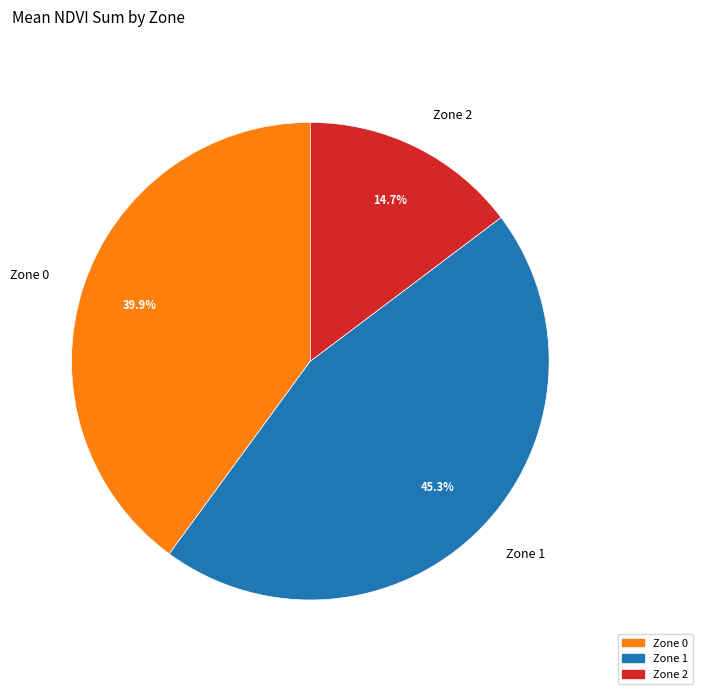

Which has a higher value, Zone 2 or Zone 0?

Zone 0